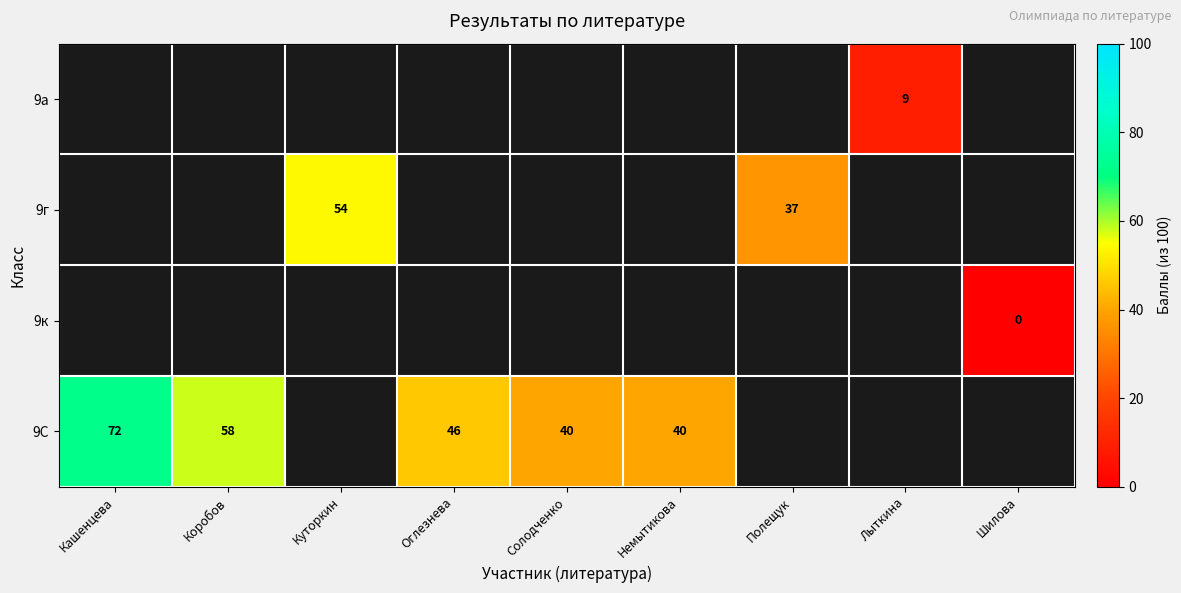

The 9С series shows 38 at Коробов. True or false?

False